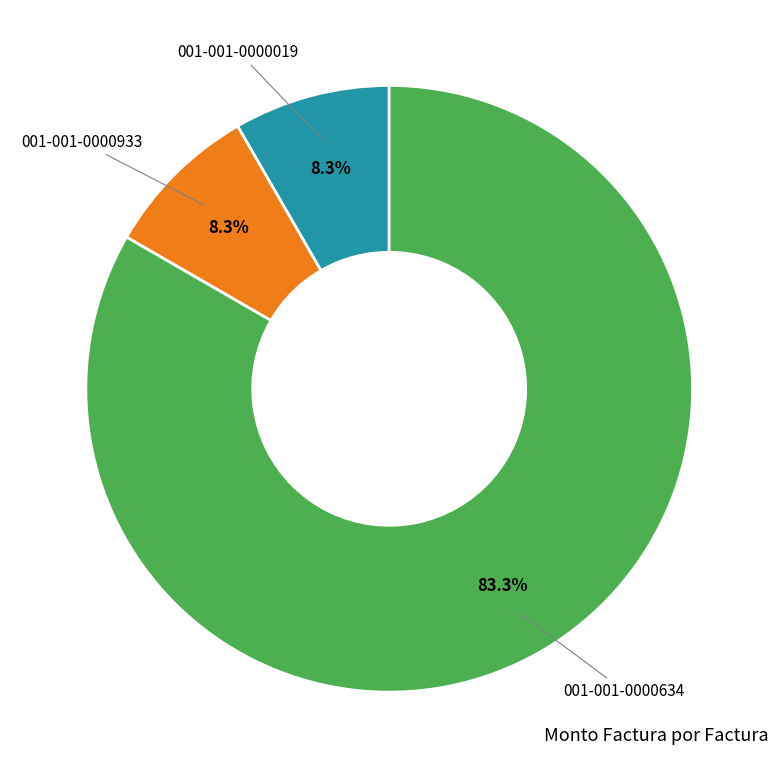

Count the number of slices in the pie.

3